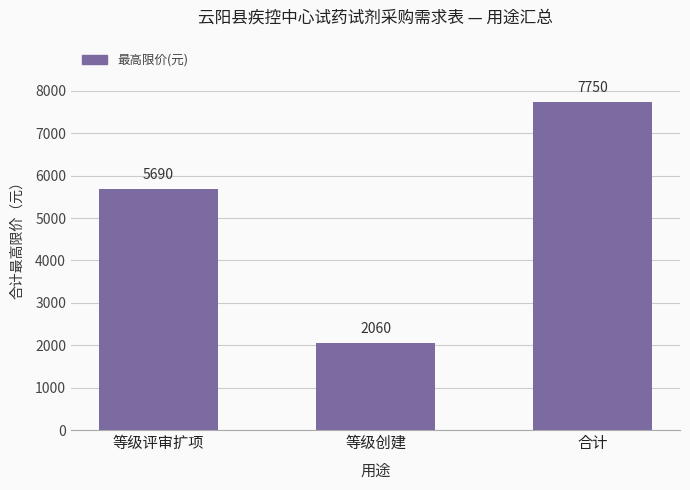

Reading left to right, list all the values displayed in this chart.

5690	2060	7750